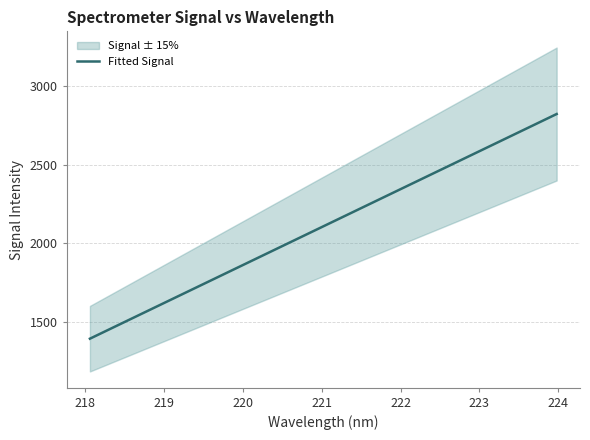

What is the lowest value of the Fitted Signal series?

1391.9